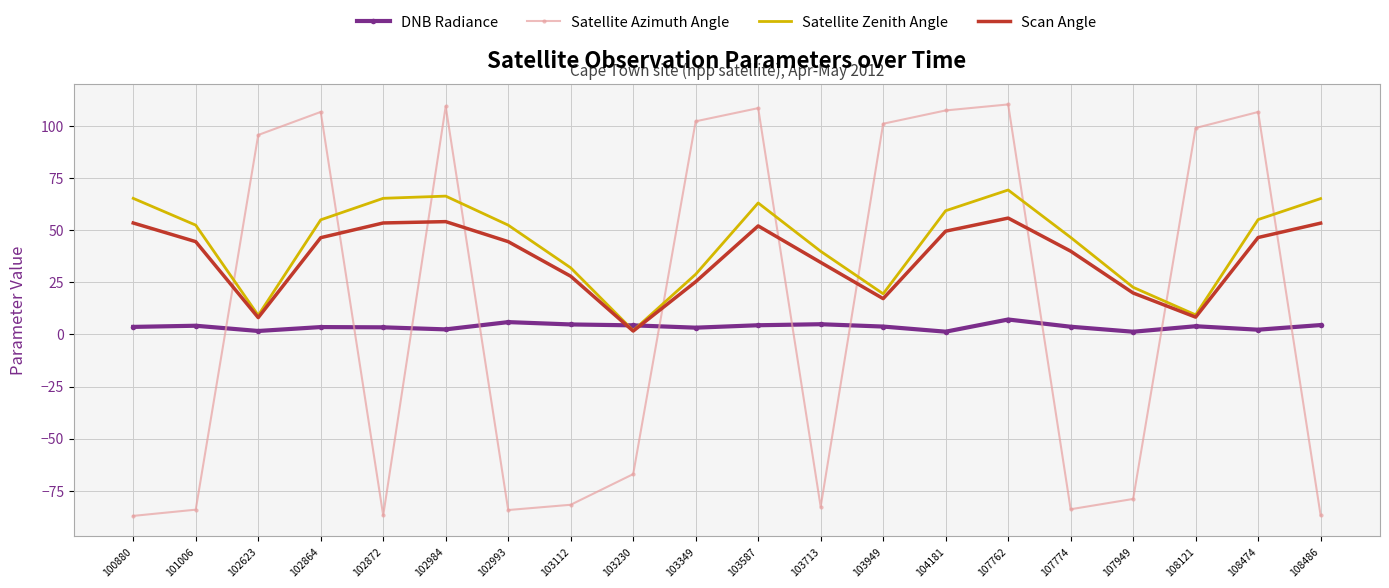

The value of Satellite Azimuth Angle at 107774 is -145.7. True or false?

False